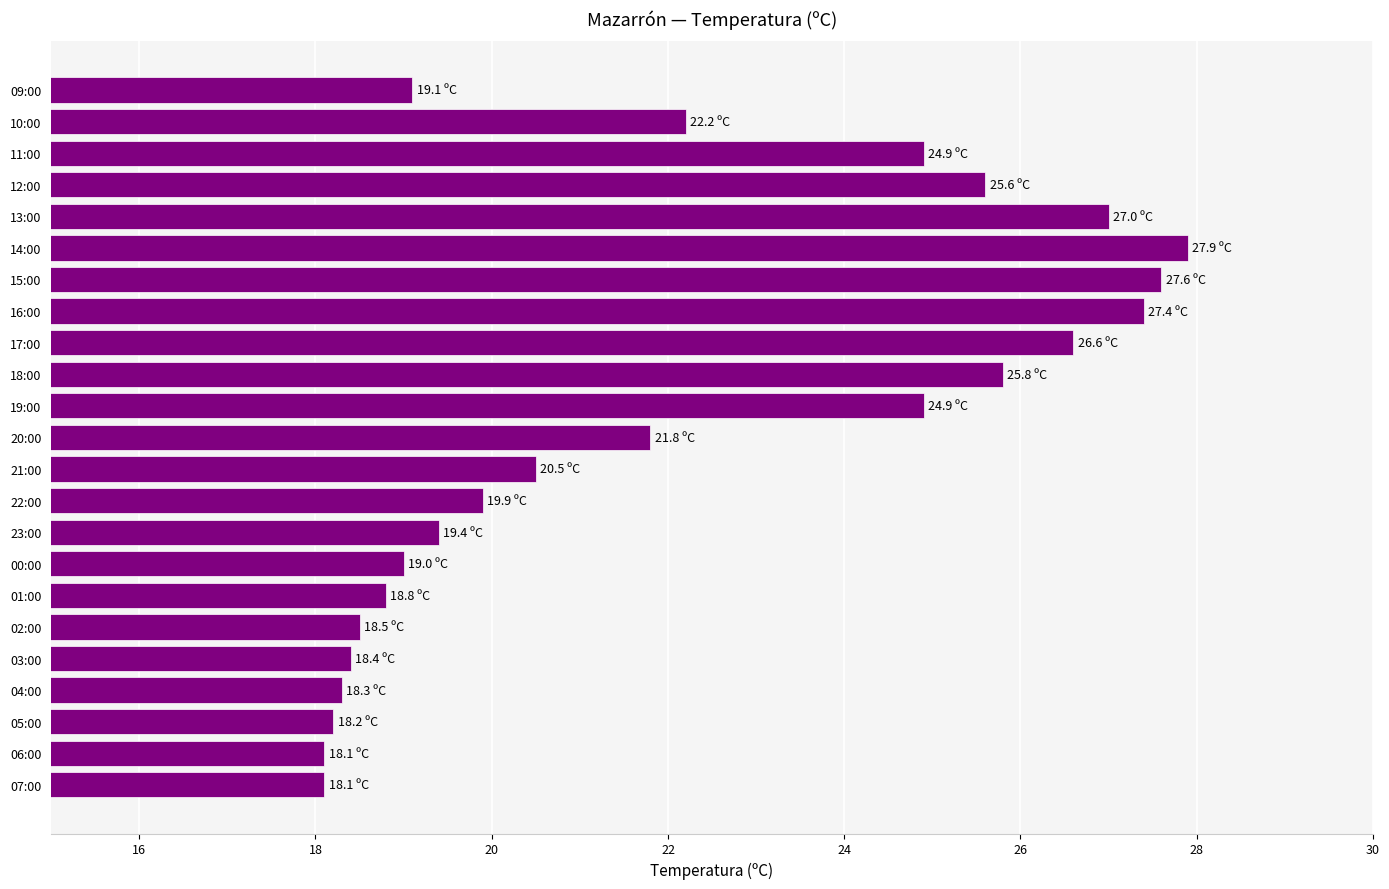

At which label is the value closest to 23?

10:00